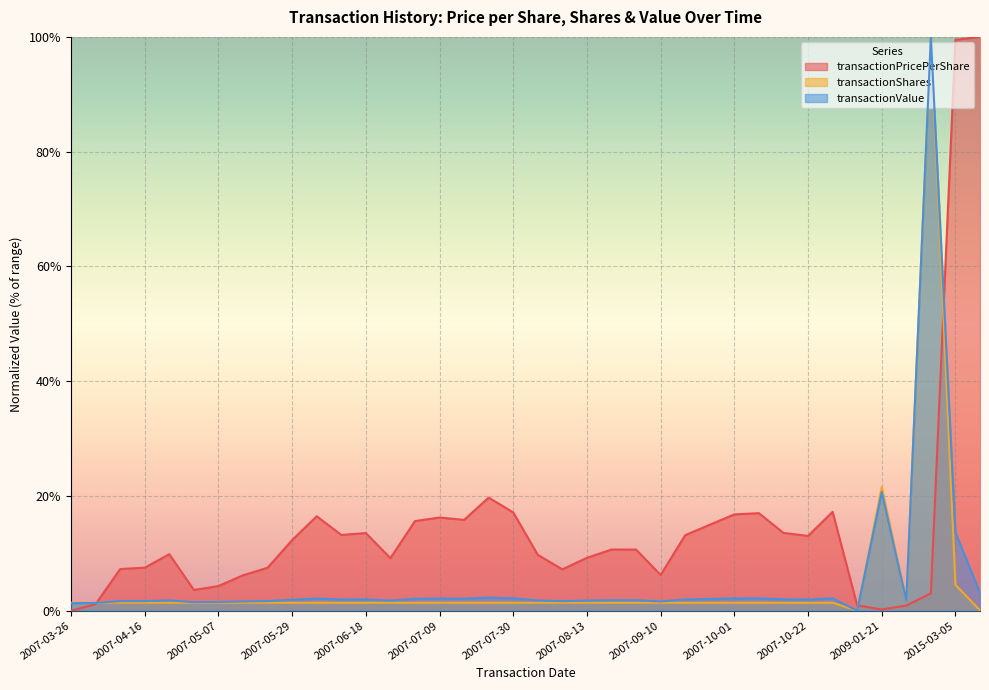

What is the spread (max minus min) of values at 2007-07-02?

14.2